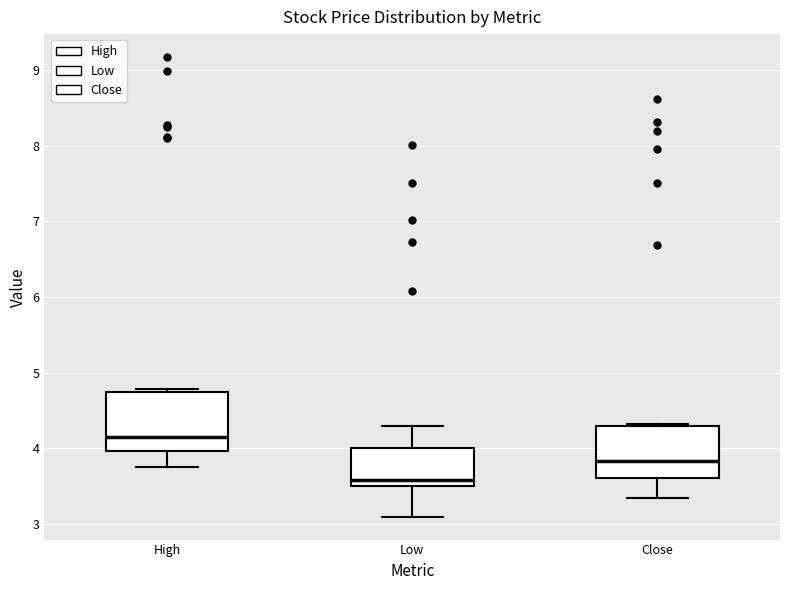

Reading left to right, transcribe this box plot: for each box, give where its median line is, the range the box spans, and where its two whiskers end, as read against the y-axis. The values are not printed on the chart, so give them approximately, as read against the axis.

High: median 4.2, box 4.0 to 4.8, whiskers 3.8 to 4.8 (just above the box's upper edge)
Low: median 3.6, box 3.5 to 4.0, whiskers 3.1 to 4.3
Close: median 3.8, box 3.6 to 4.3, whiskers 3.3 to 4.3